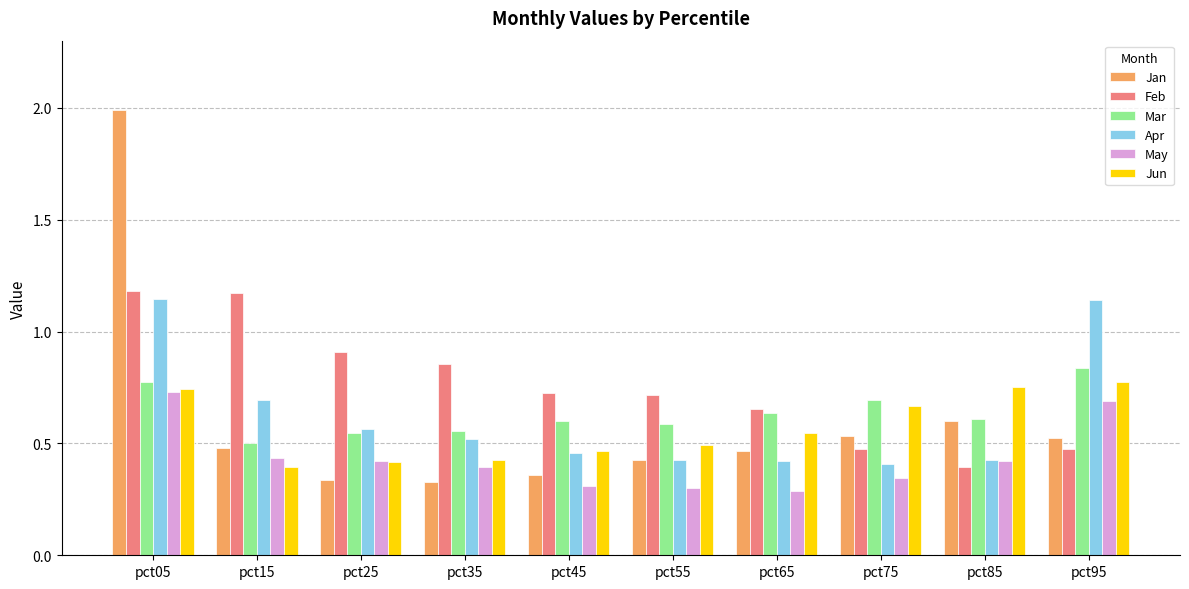

The Apr series shows 0.7 at pct05. True or false?

False